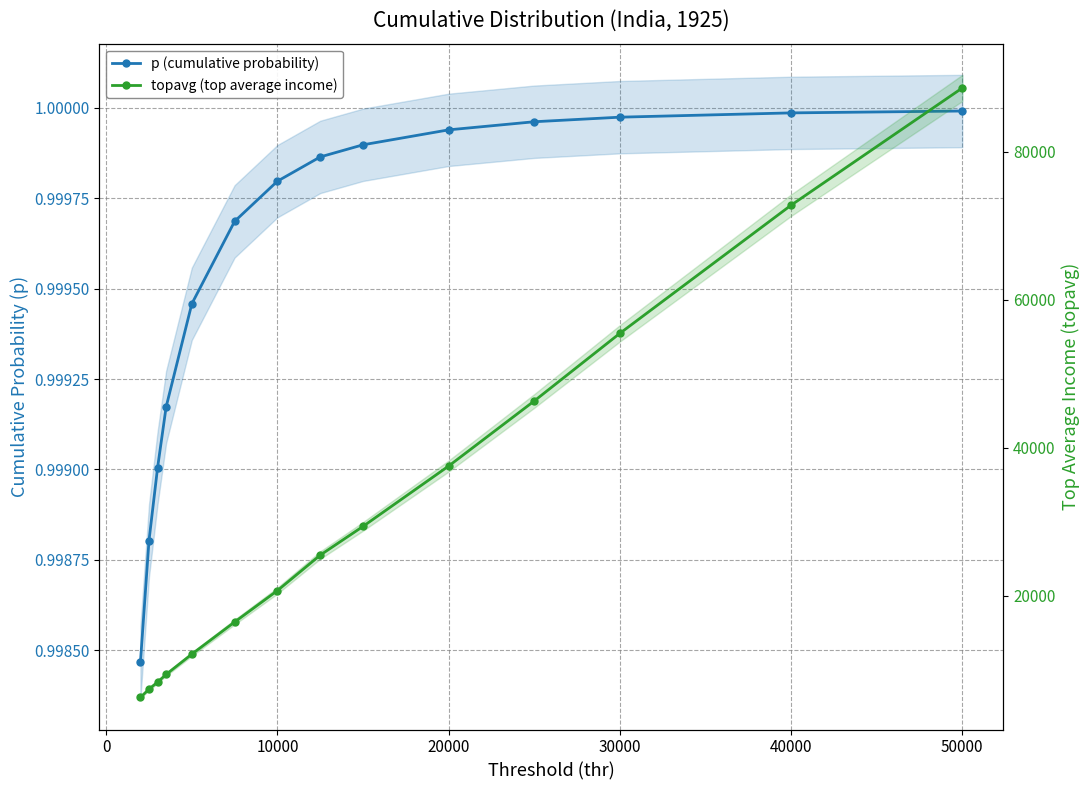

True or false: topavg (top average income) has more than 0 interior local peaks.

False